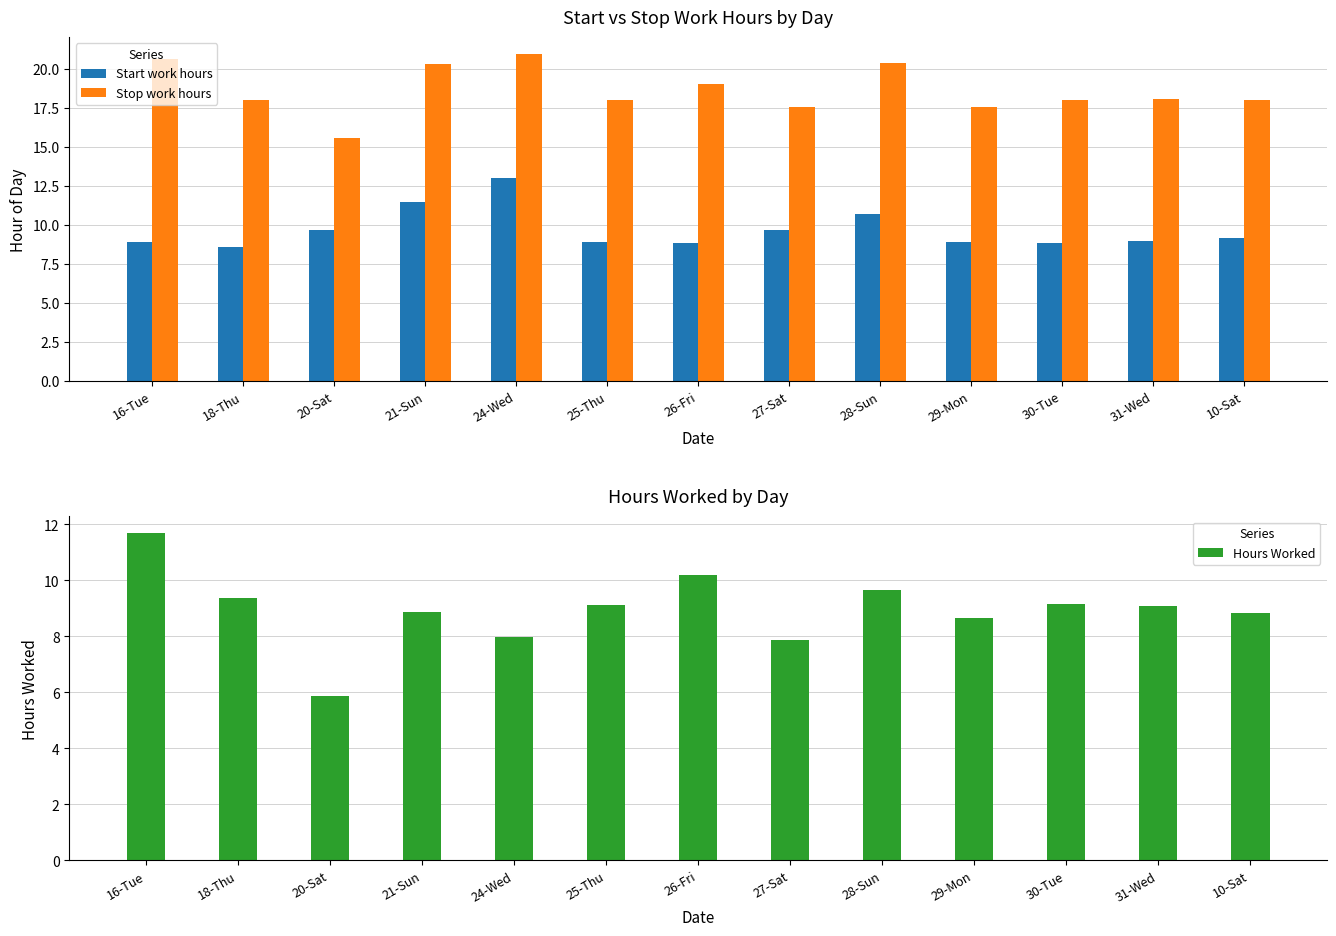

At which label is Stop work hours closest to 18?

18-Thu